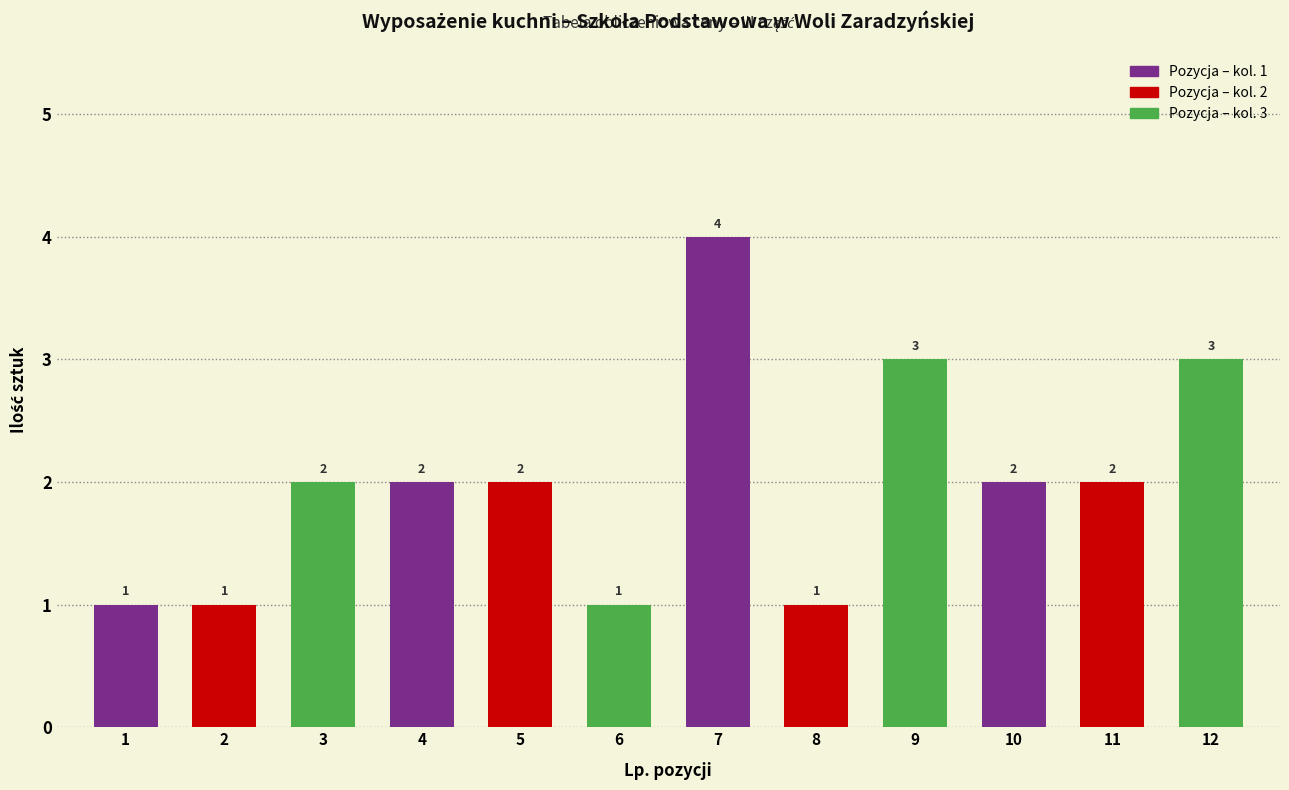

Reading left to right, list all the values displayed in this chart.

1=1	2=1	3=2	4=2	5=2	6=1	7=4	8=1	9=3	10=2	11=2	12=3